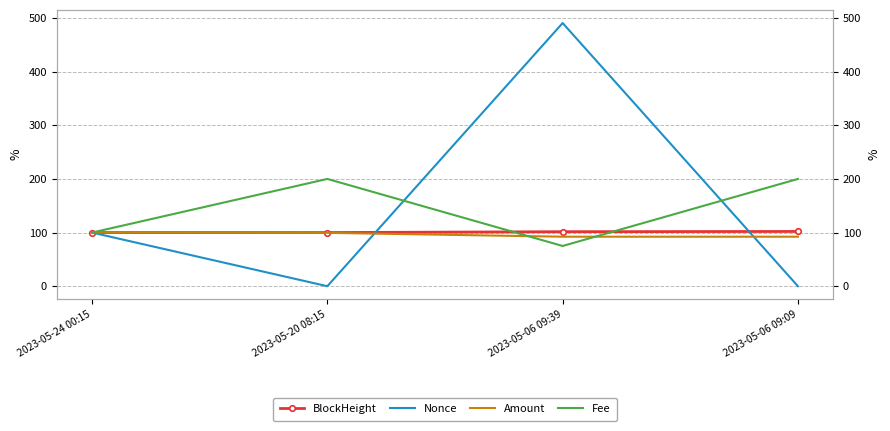

At 2023-05-06 09:09, list the series in order from largest to smallest.

Fee, BlockHeight, Amount, Nonce